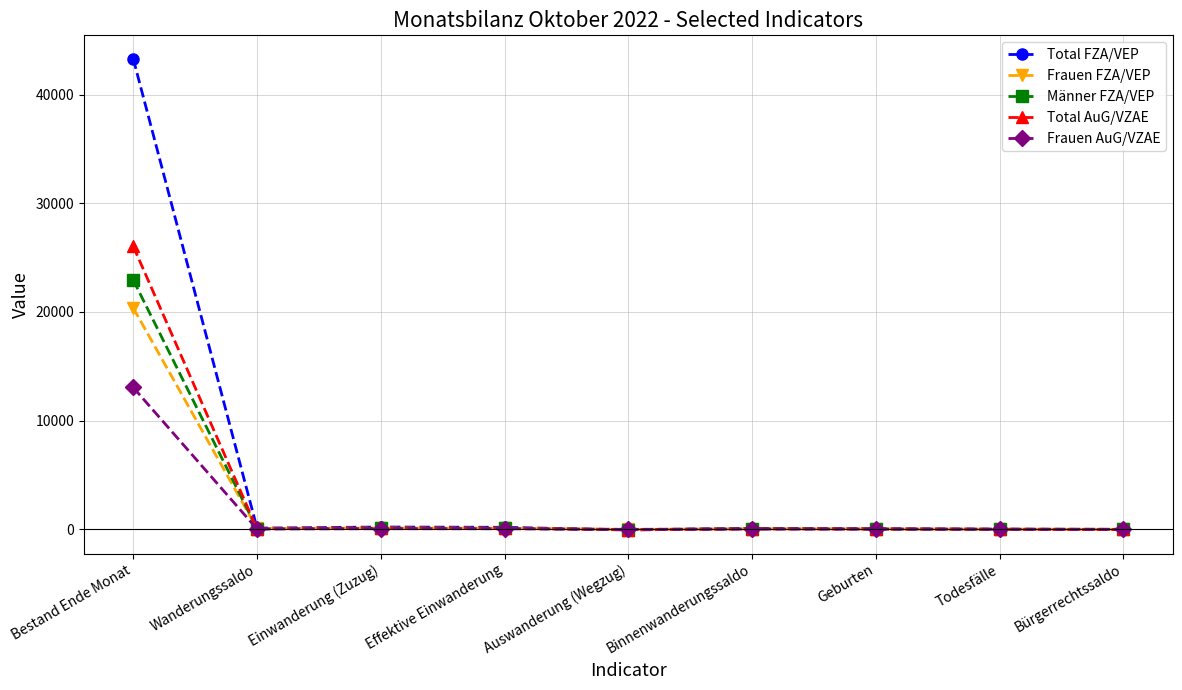

Is the value of Frauen AuG/VZAE at Geburten greater than the value of Männer FZA/VEP at Bestand Ende Monat?

No